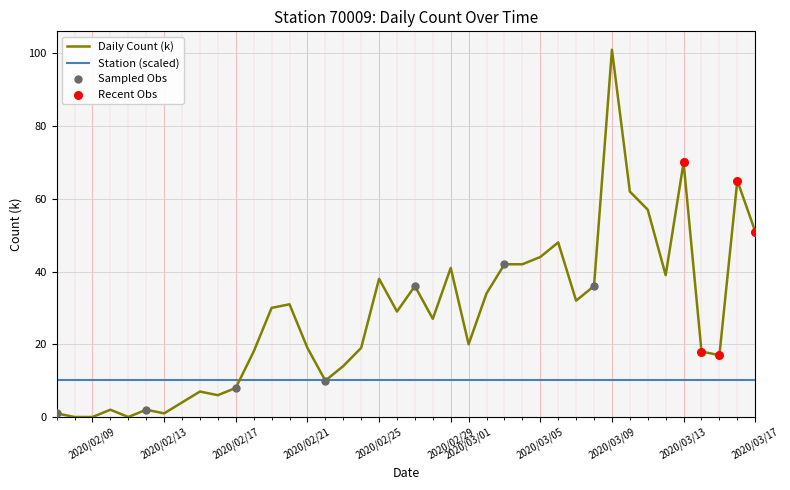

Which series has the largest range (max minus min)?

Daily Count (k)